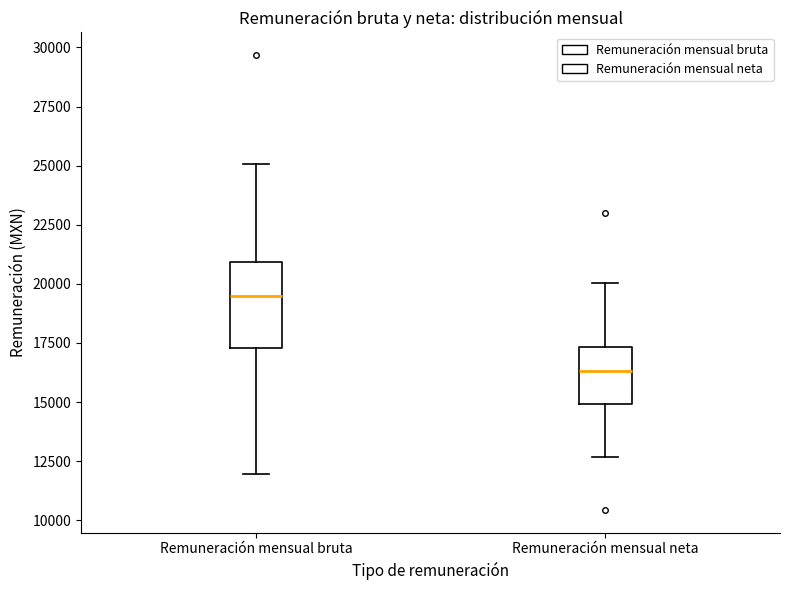

Reading left to right, read every box against the y-axis: the position of its median line, the range the box covers, and the ends of its whiskers. The values are not printed on the chart, so give them approximately, as read against the axis.

Remuneración mensual bruta: median 19500, box 17500 to 21000, whiskers 12000 to 25000
Remuneración mensual neta: median 16500, box 15000 to 17500, whiskers 12500 to 20000